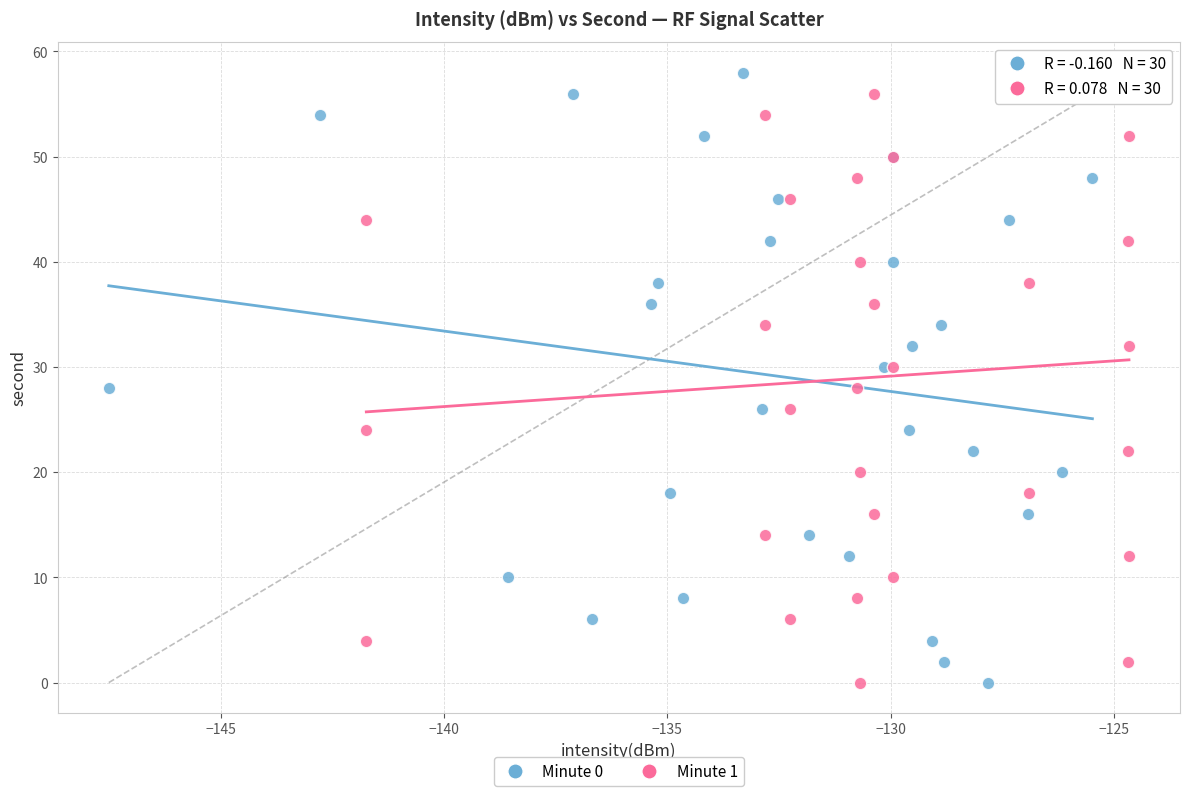

What are all the series names shown in the legend?

Minute 0, Minute 1